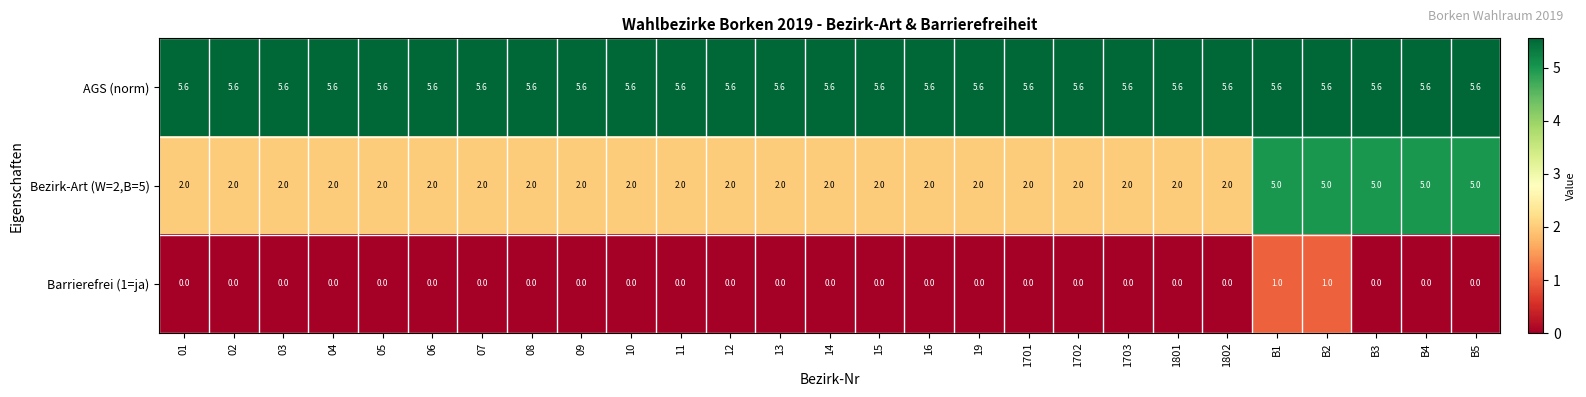

What is the spread (max minus min) of values at B3?

5.6